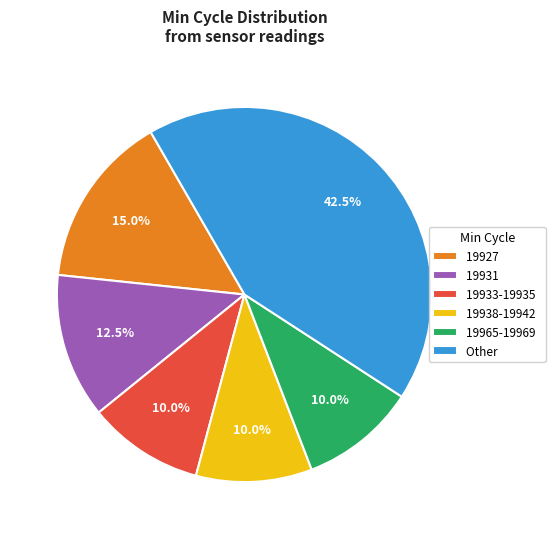

Is there a majority slice in this chart?

No